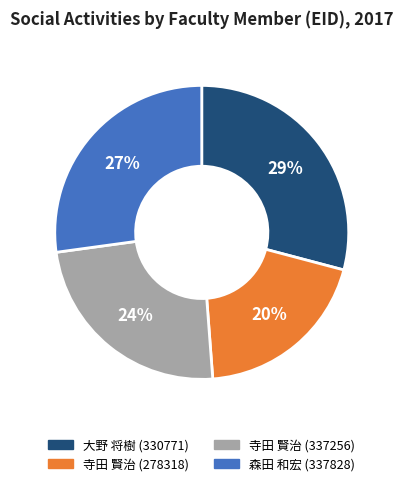

Is 森田 和宏 (337828) the majority of the pie?

No